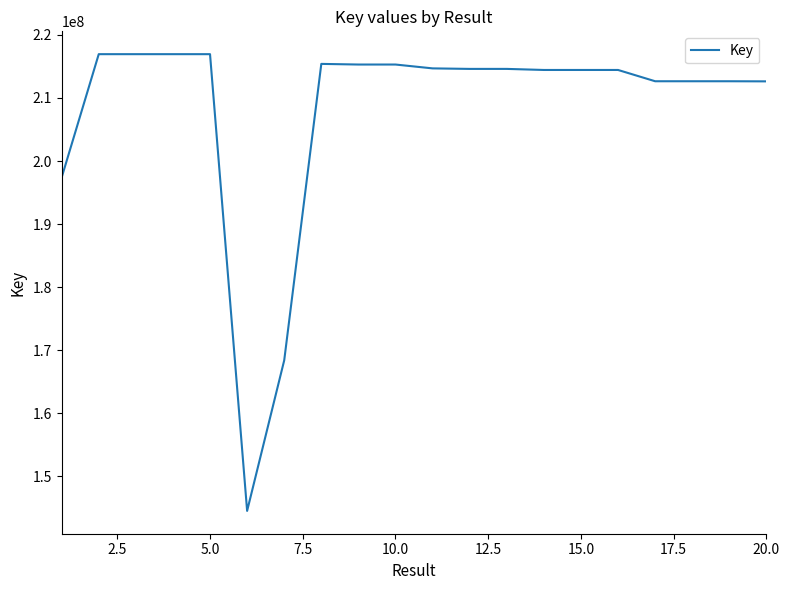

What is the difference between the maximum and minimum values?

72409468